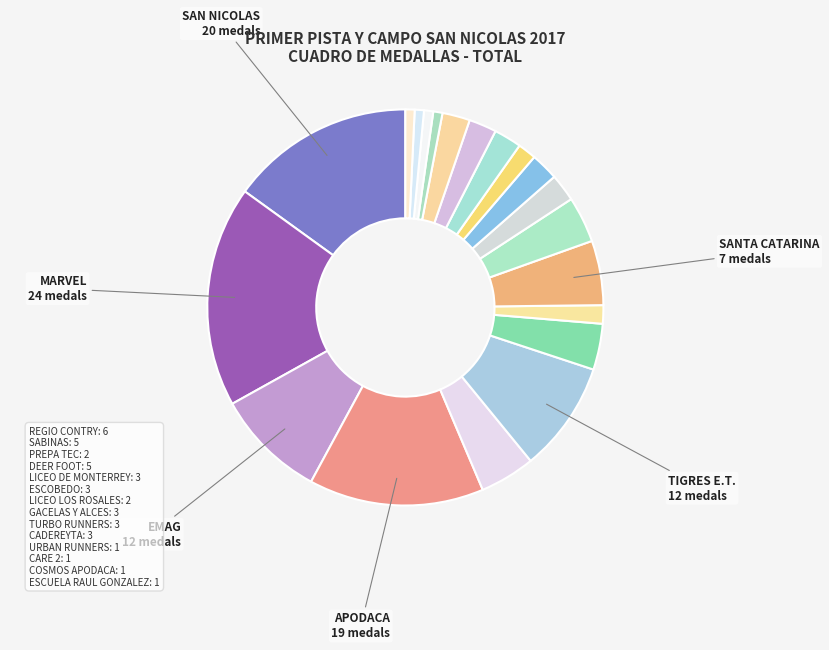

What percentage is the SAN NICOLAS slice, to the nearest percent?

15%